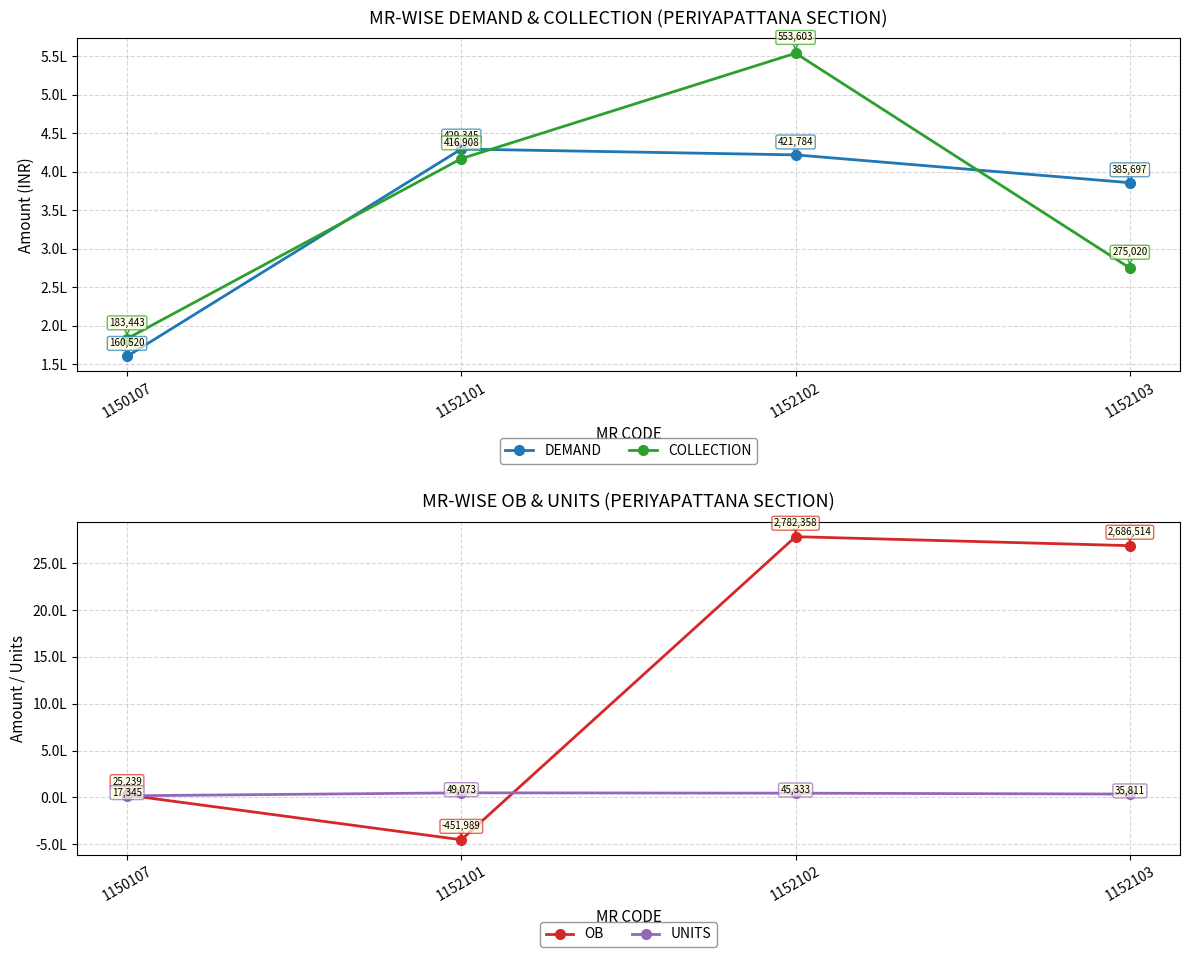

What is the sum of the DEMAND values at 1150107 and 1152102?

582304.0